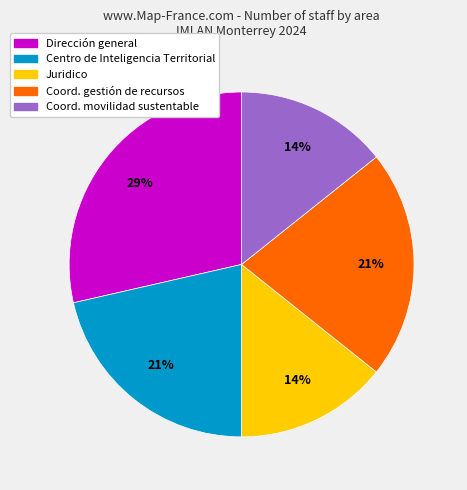

How many slices are in this pie chart?

5